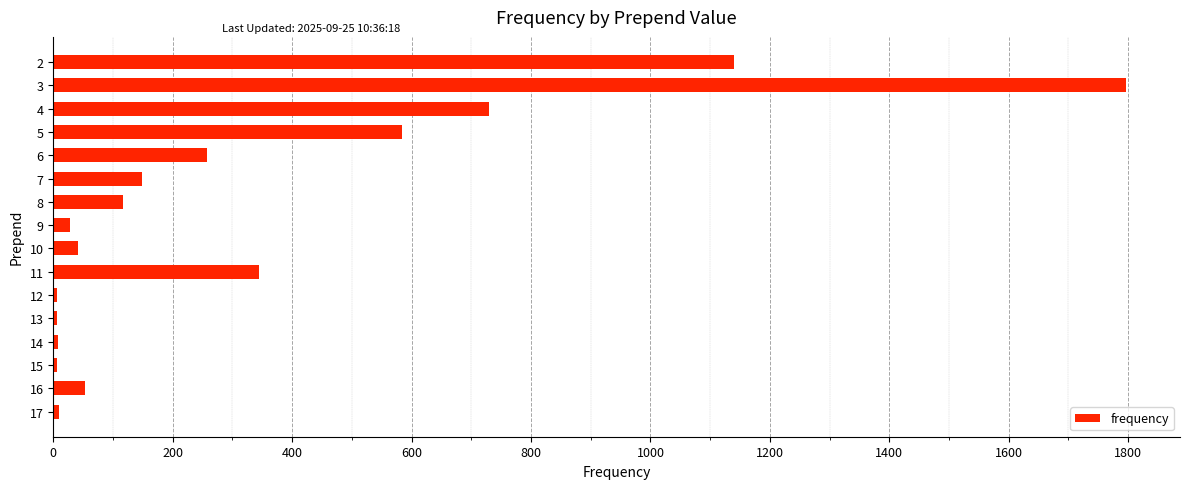

What is the change in value from 4 to 5?

-146